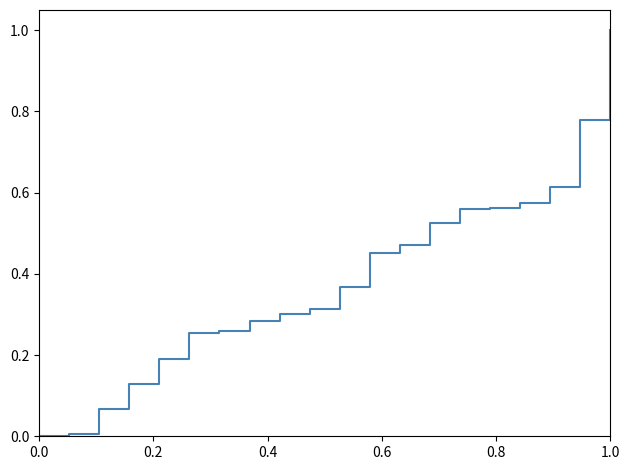

What is the greatest value displayed?

1.0